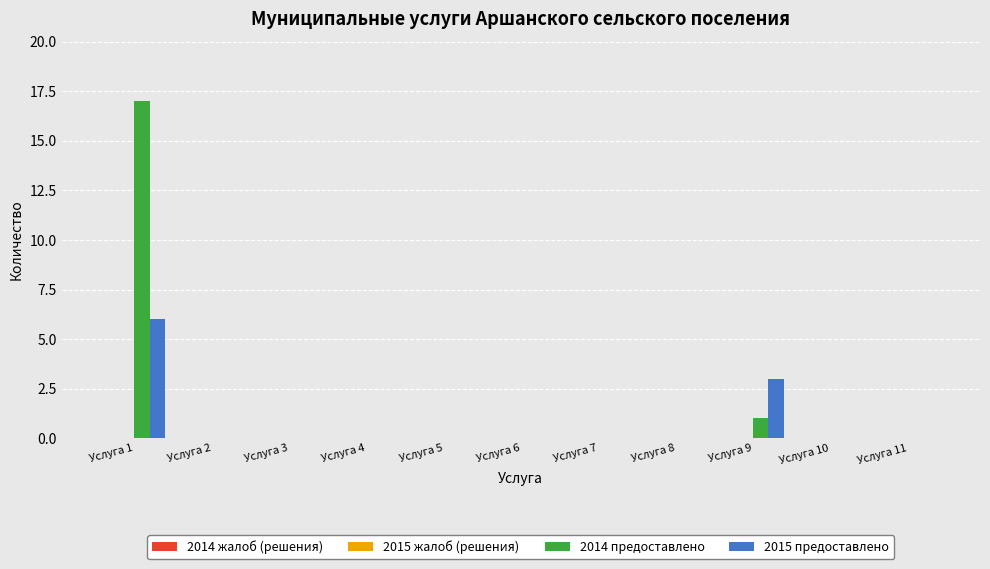

What is the sum of all 2015 предоставлено values?

9